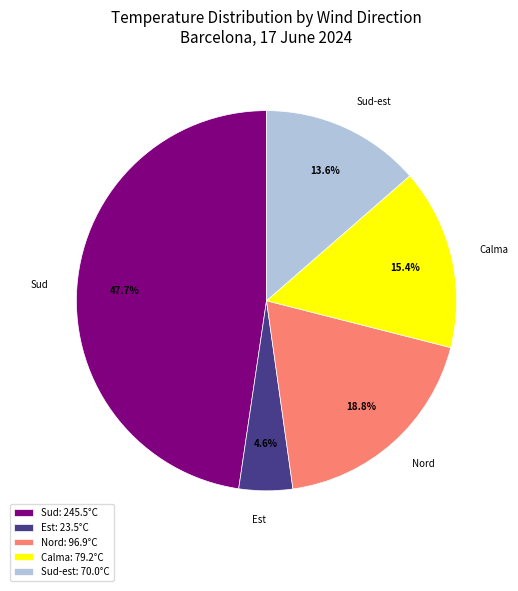

To the nearest percent, what is the difference between the largest and smallest slice percentages?

43%